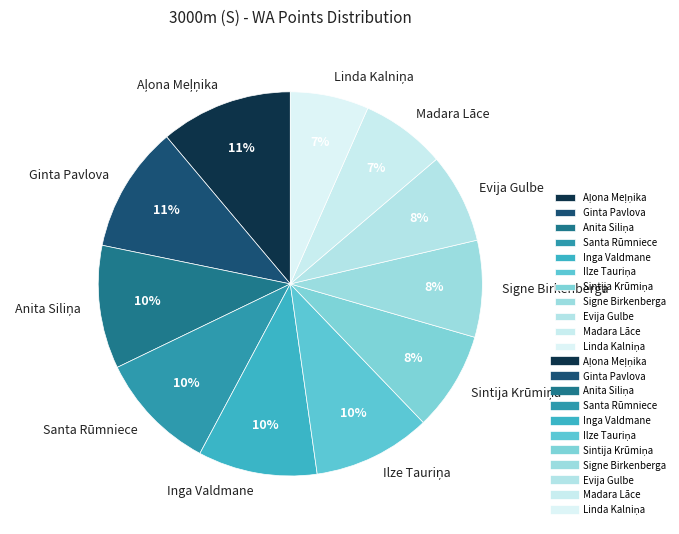

How many slices are in this pie chart?

11